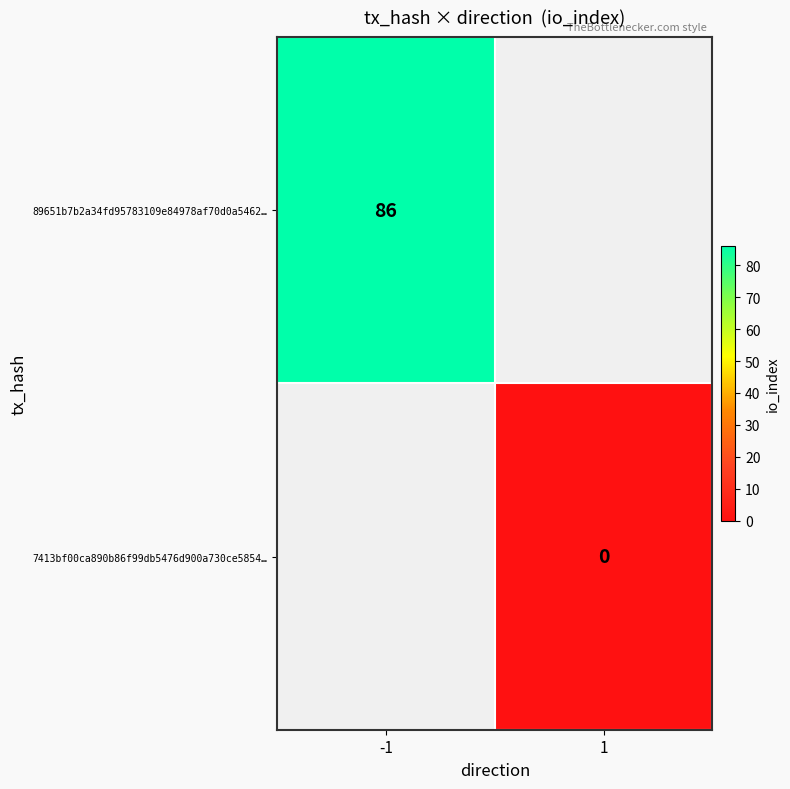

Is it true that 89651b7b2a34fd95783109e84978af70d0a5462… equals 86 at -1?

True